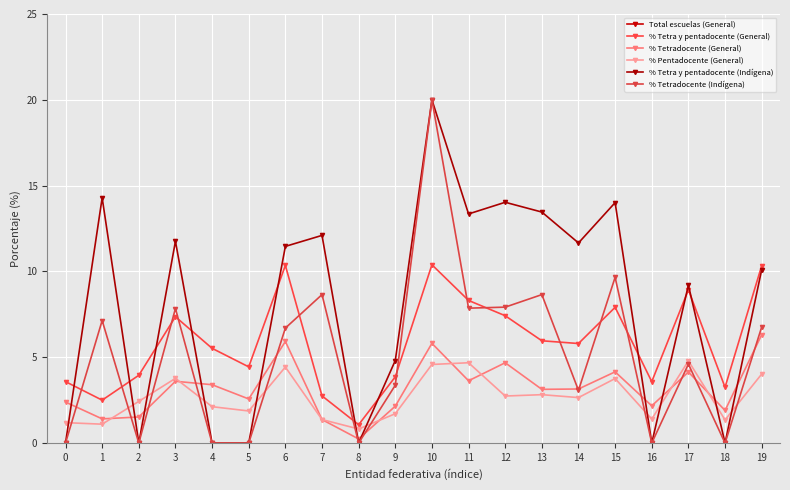

At which category does % Tetradocente (Indígena) reach its first local peak?

1